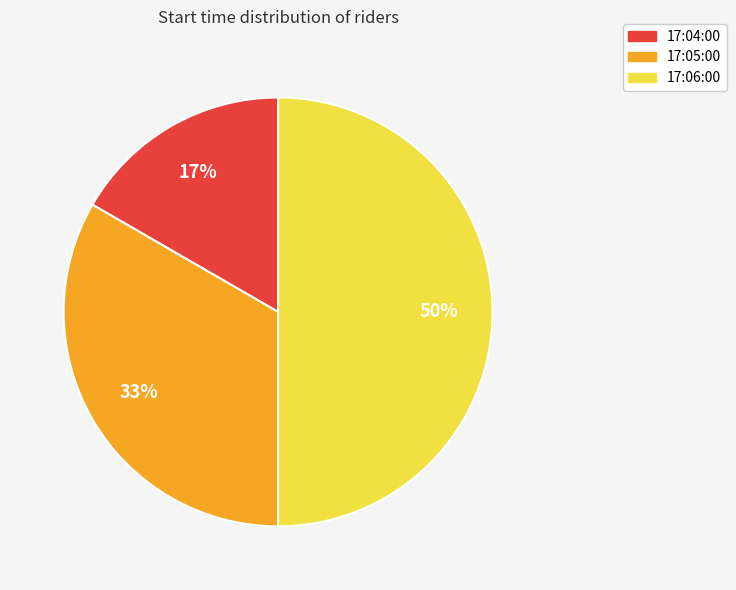

How many slices are in this pie chart?

3